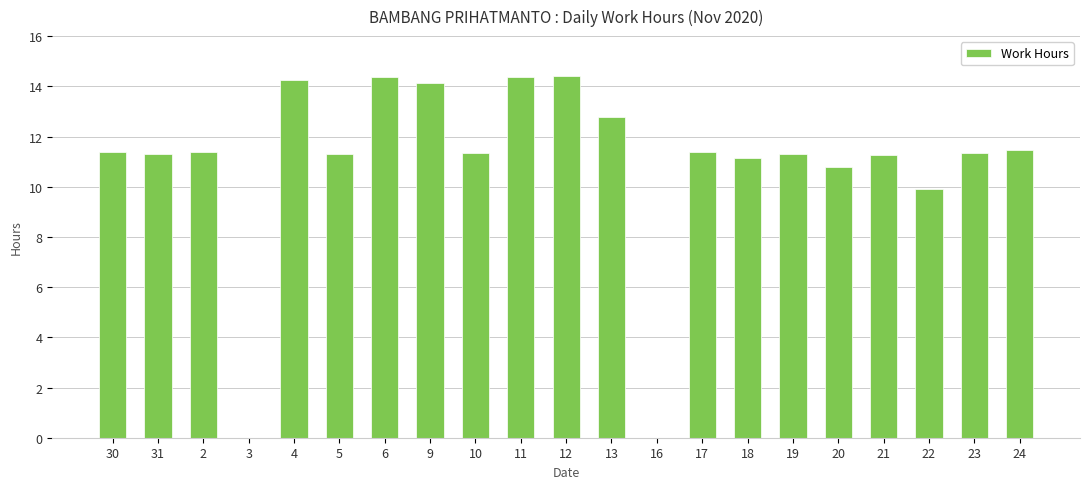

What is the difference between the values at 23 and 16?

11.3